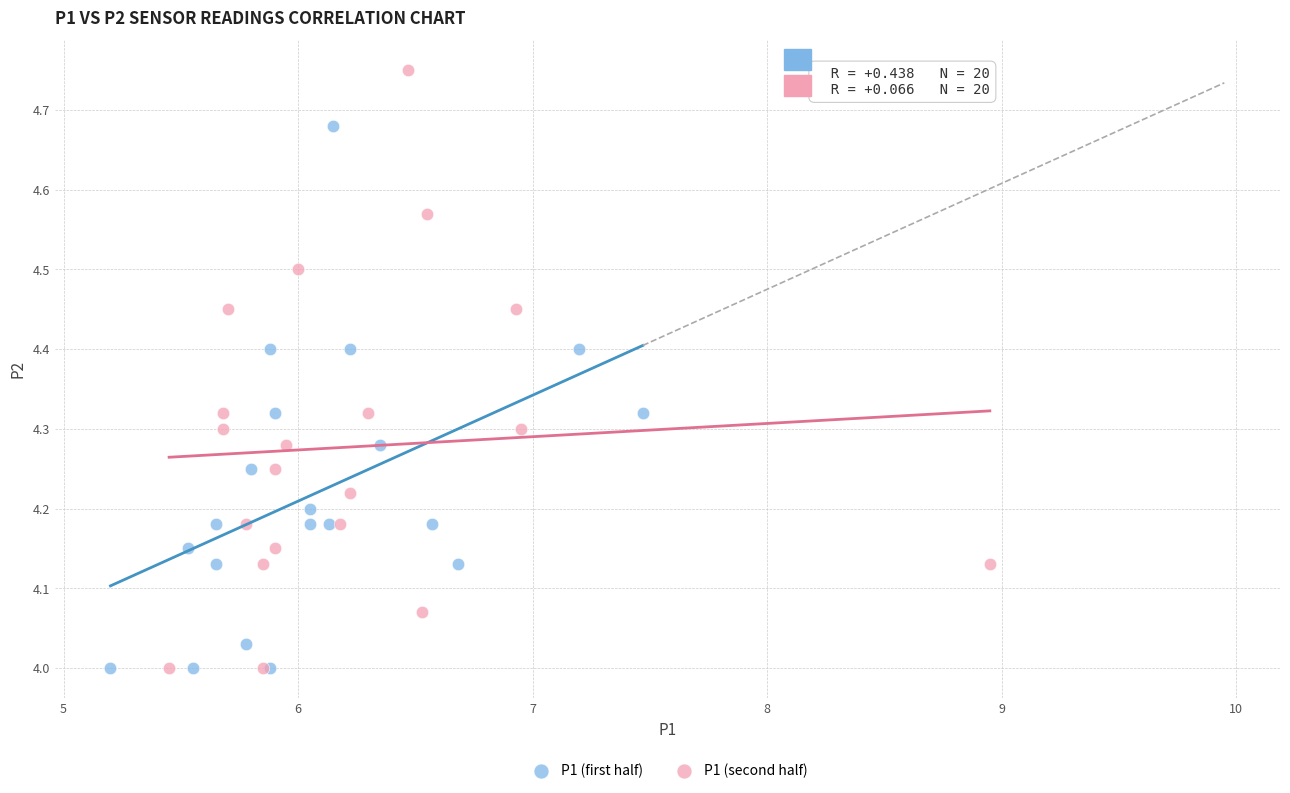

What are all the series names shown in the legend?

P1 (first half), P1 (second half)